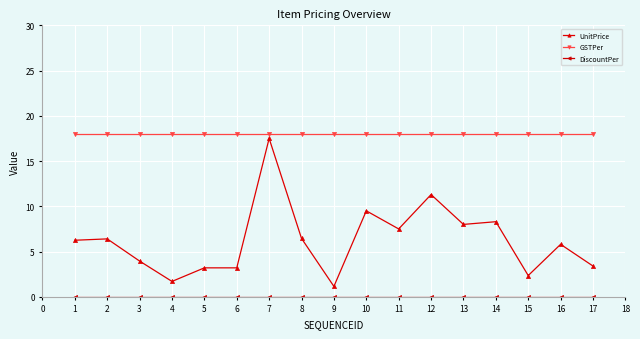

What is the difference between the UnitPrice values at 15 and 9?

1.2